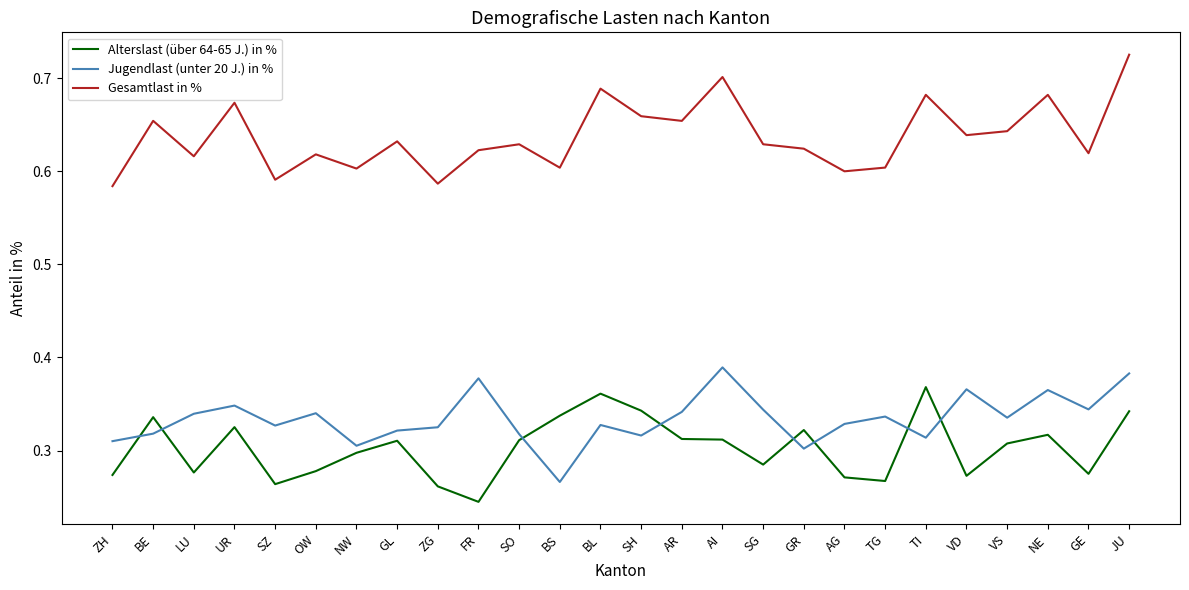

What is the sum of all Alterslast (über 64-65 J.) in % values?

7.9